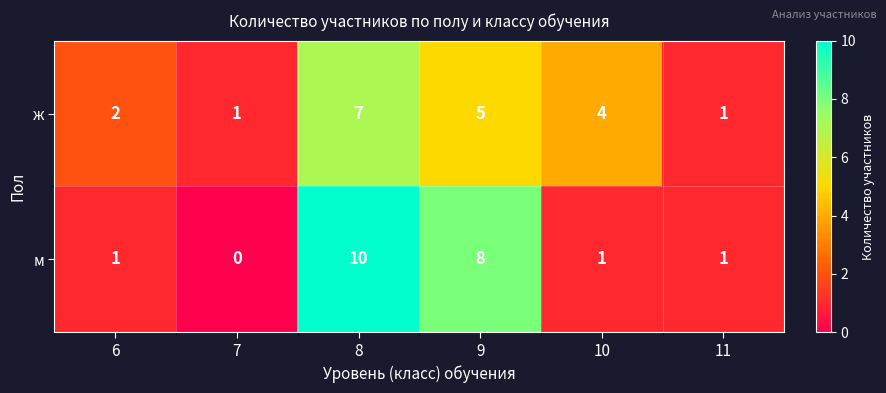

What is the sum of all ж values?

20